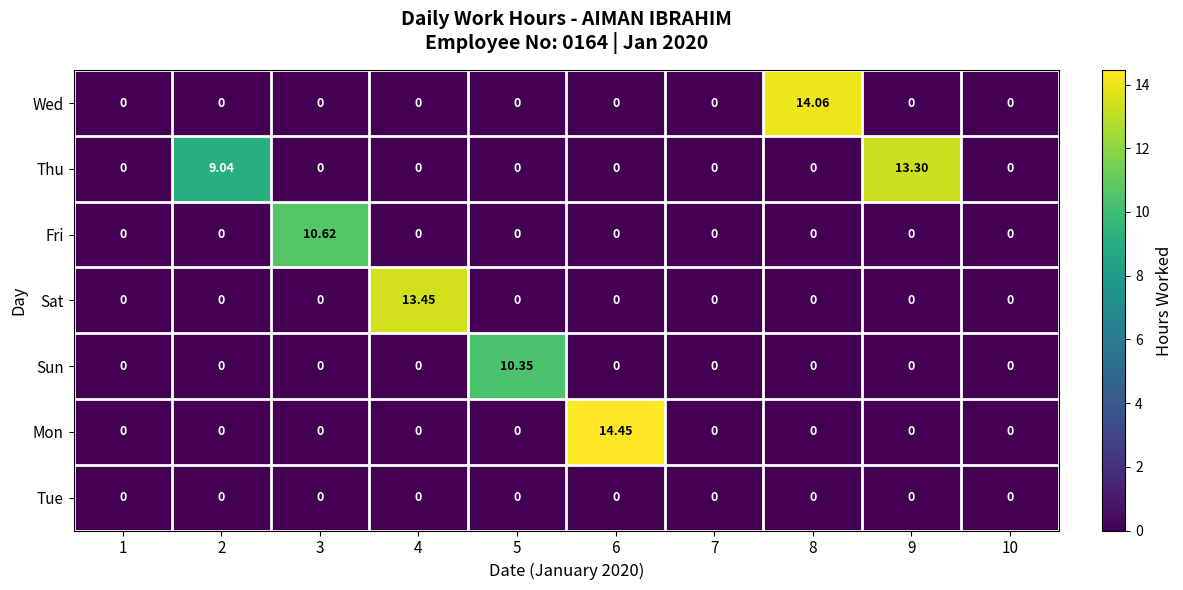

List the series in order of their peak value, lowest first.

Tue, Sun, Fri, Thu, Sat, Wed, Mon